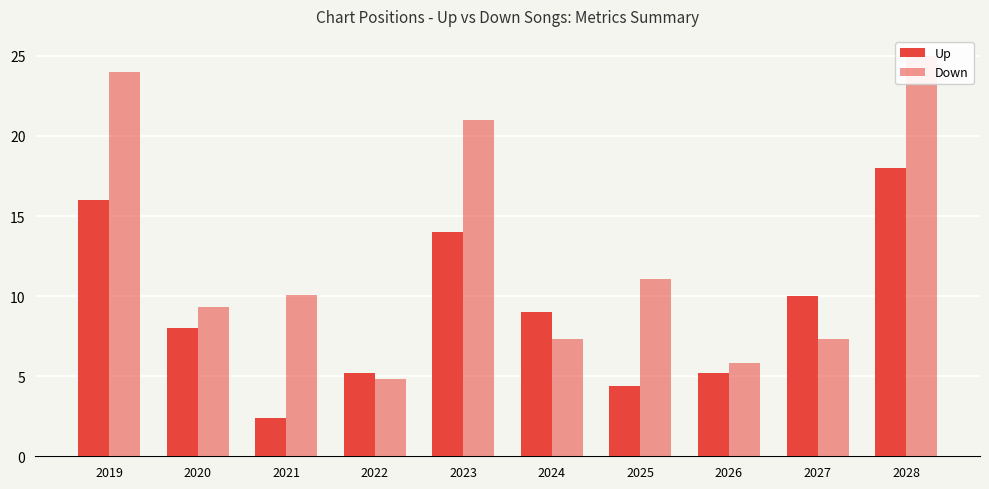

Which label corresponds to the largest value in the chart?

2028